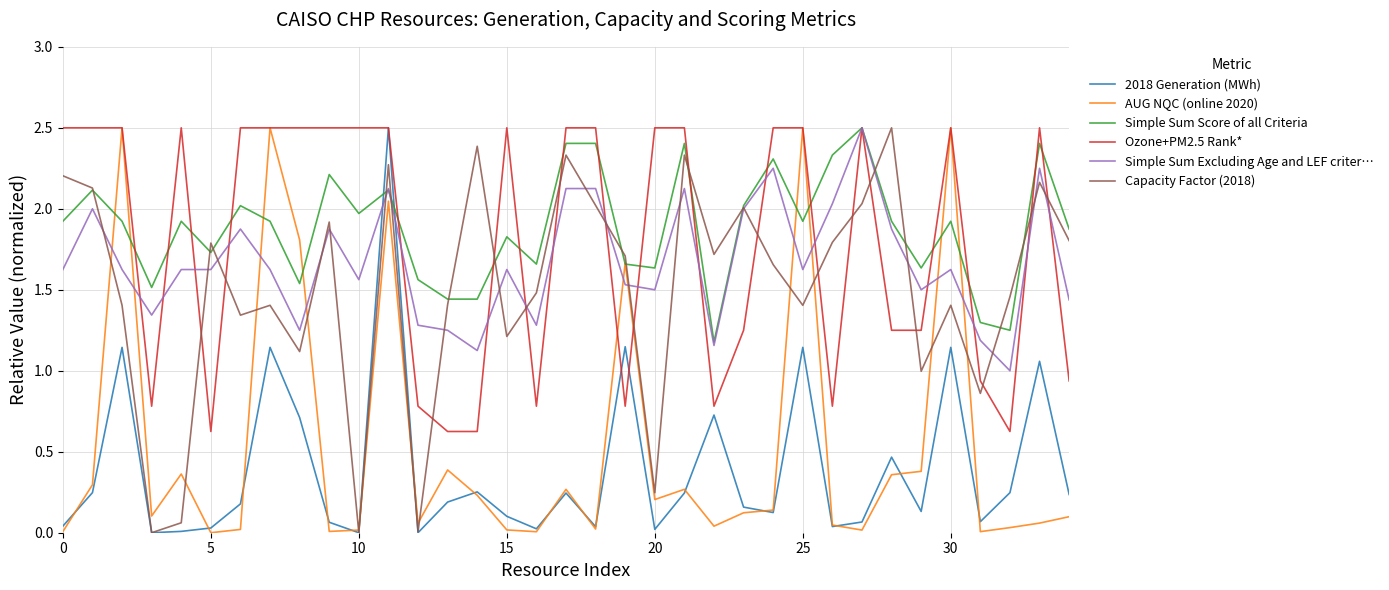

True or false: Ozone+PM2.5 Rank* and Capacity Factor (2018) intersect in this chart.

True